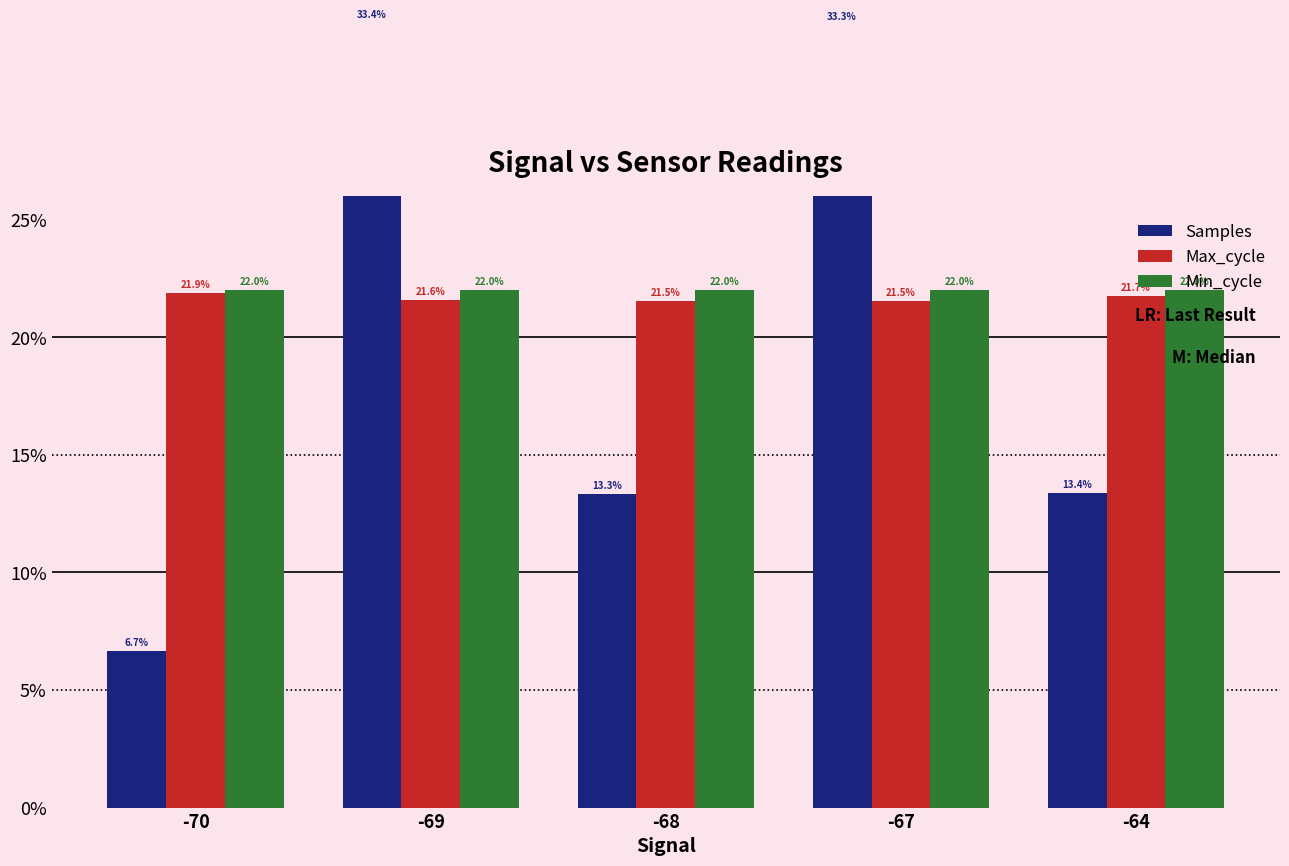

Is the value of Samples at -68 greater than the value of Min_cycle at -70?

No